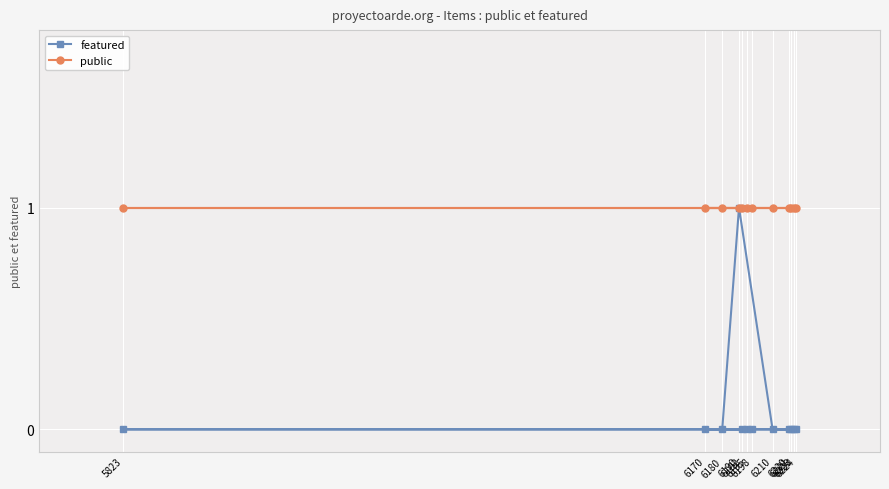

The public series shows 2 at 6190. True or false?

False